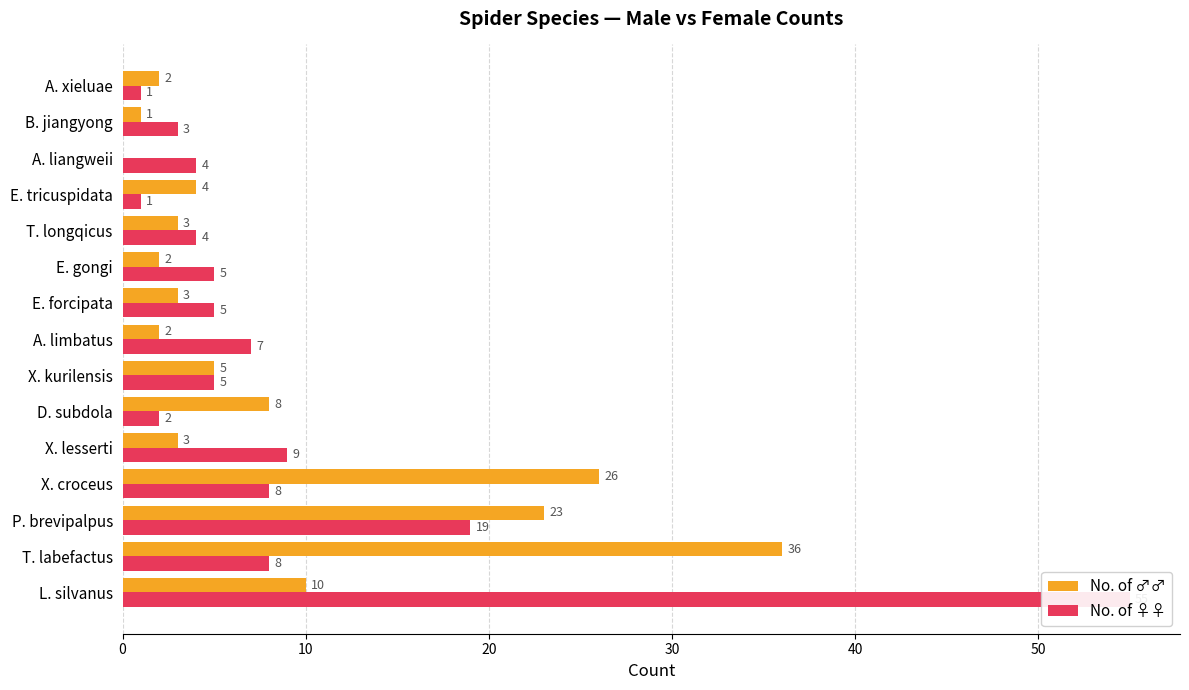

At 10, list the series in order from largest to smallest.

No. of ♂♂, No. of ♀♀